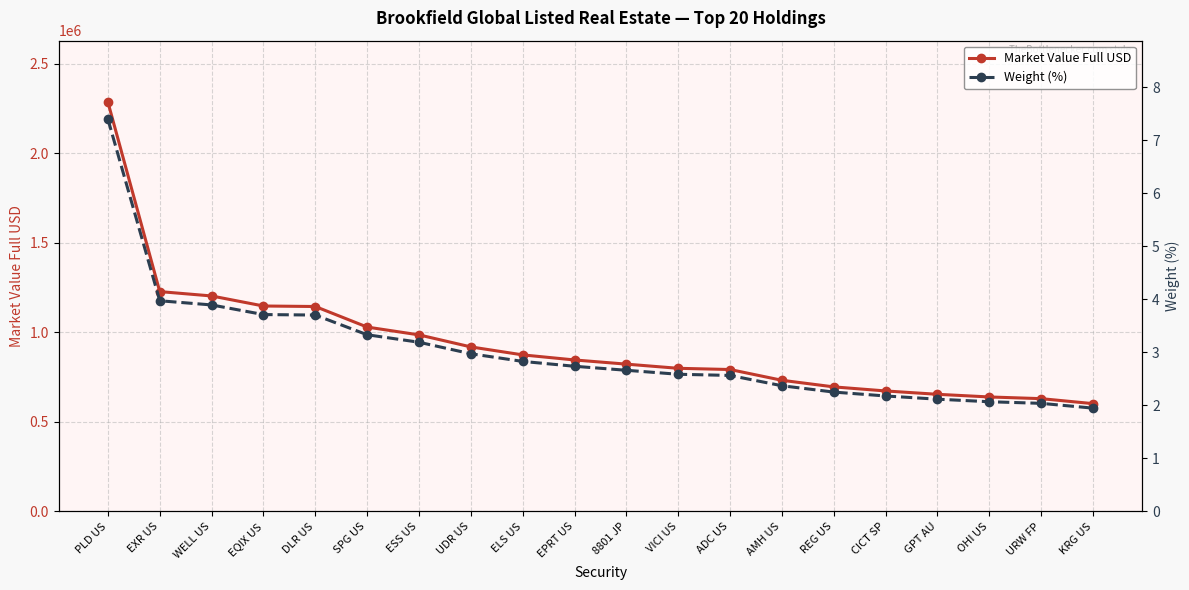

Where is Market Value Full USD nearest to the value 1444629?

EXR US